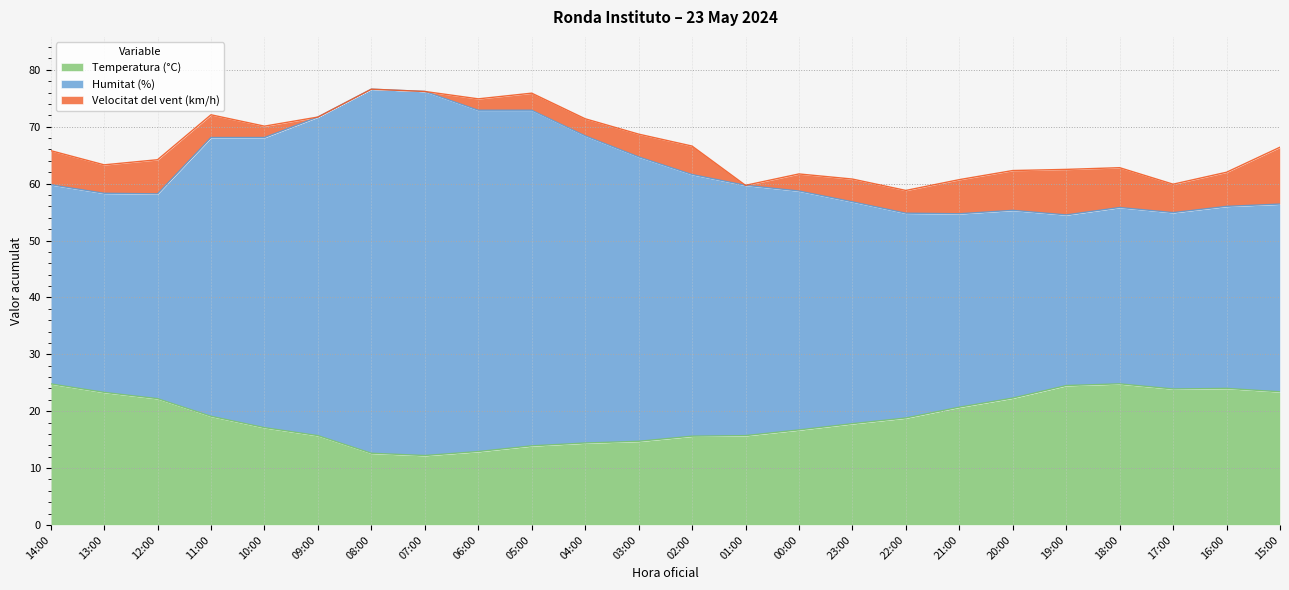

Which series has the largest total across all categories?

Humitat (%)